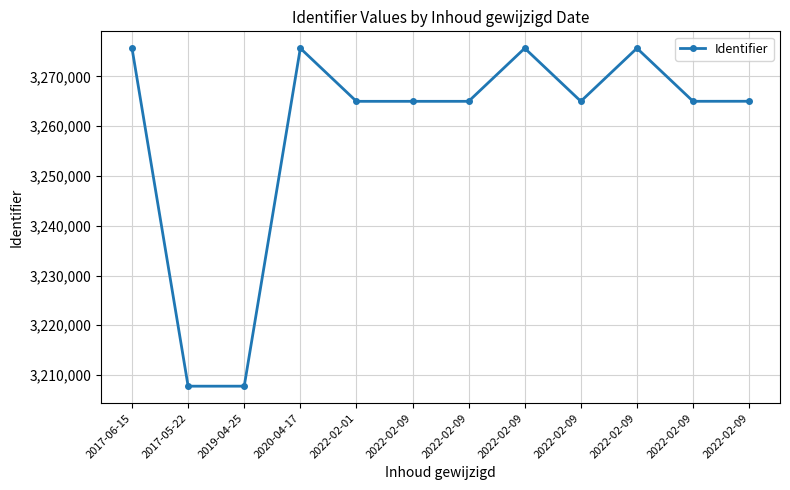

How many series are shown in this chart?

1